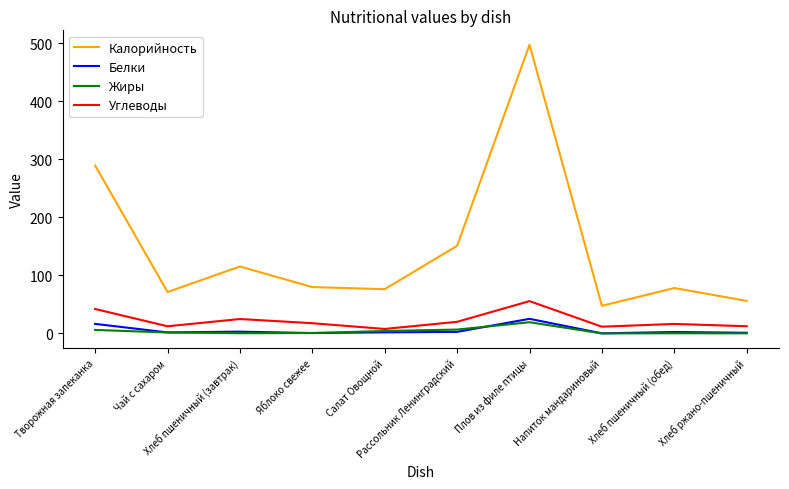

Which series has the largest total across all categories?

Калорийность